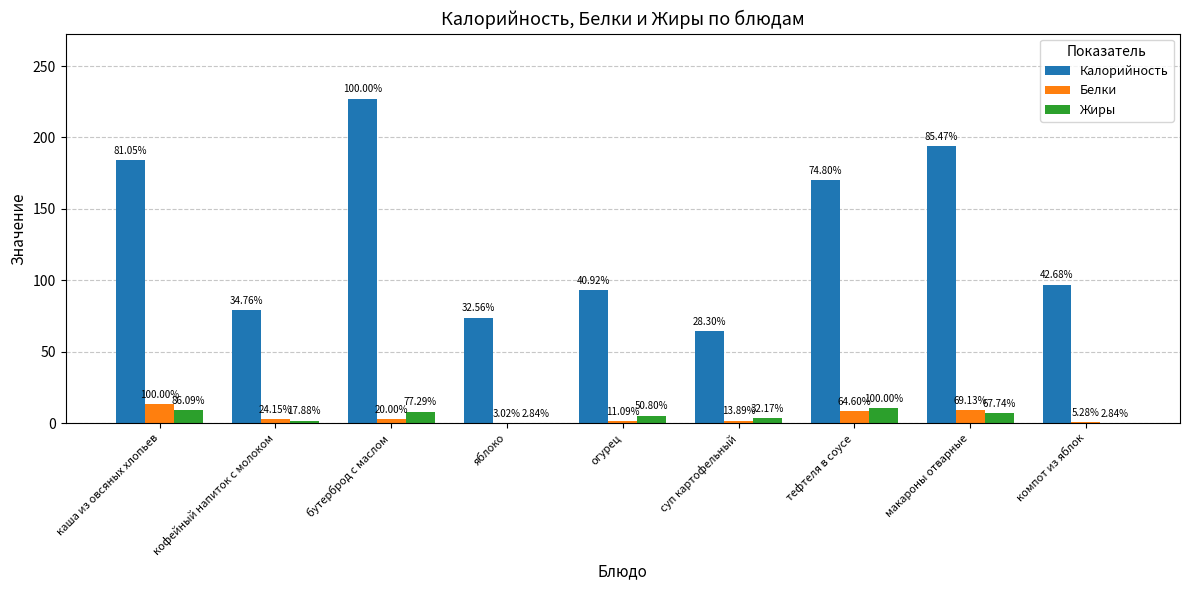

How many groups of bars are there?

9